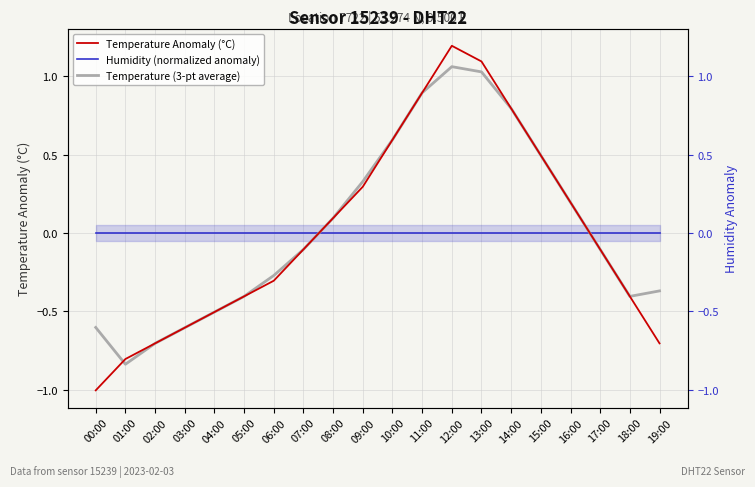

How many data points in Temperature (3-pt average) are above 0?

9